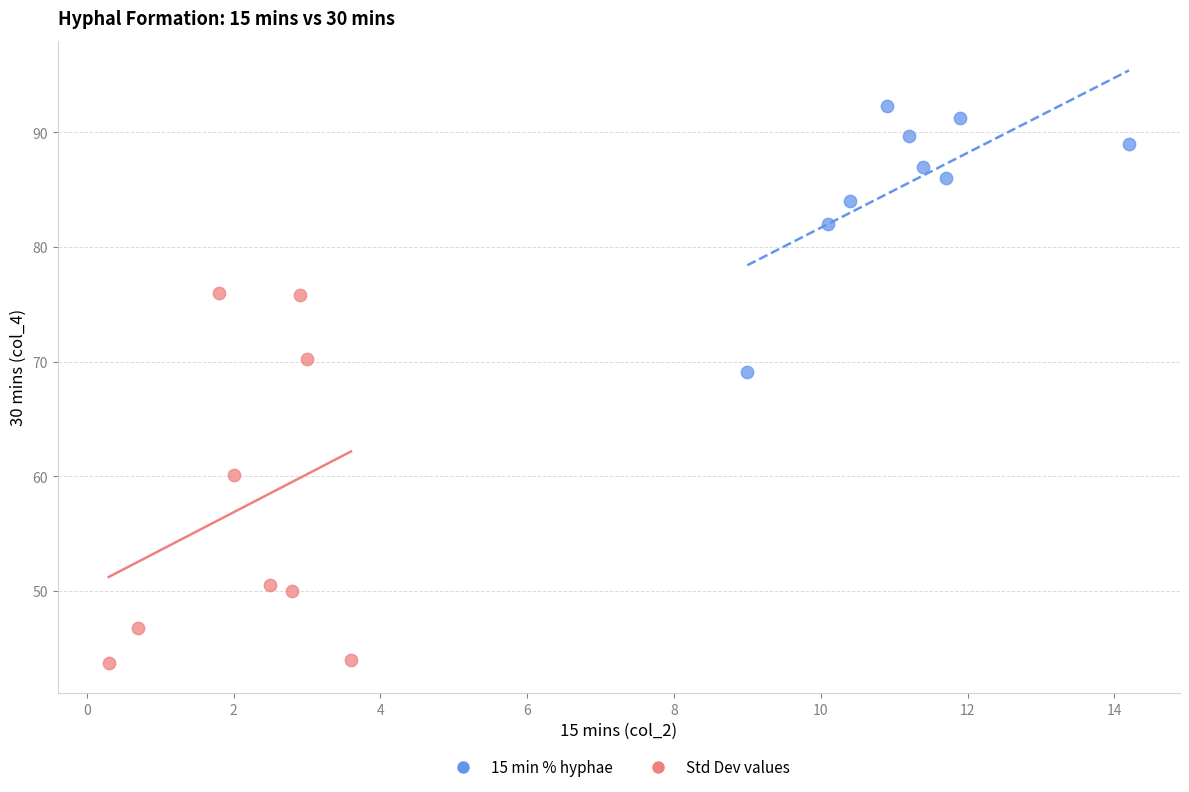

Which series reaches the maximum Y coordinate?

15 min % hyphae